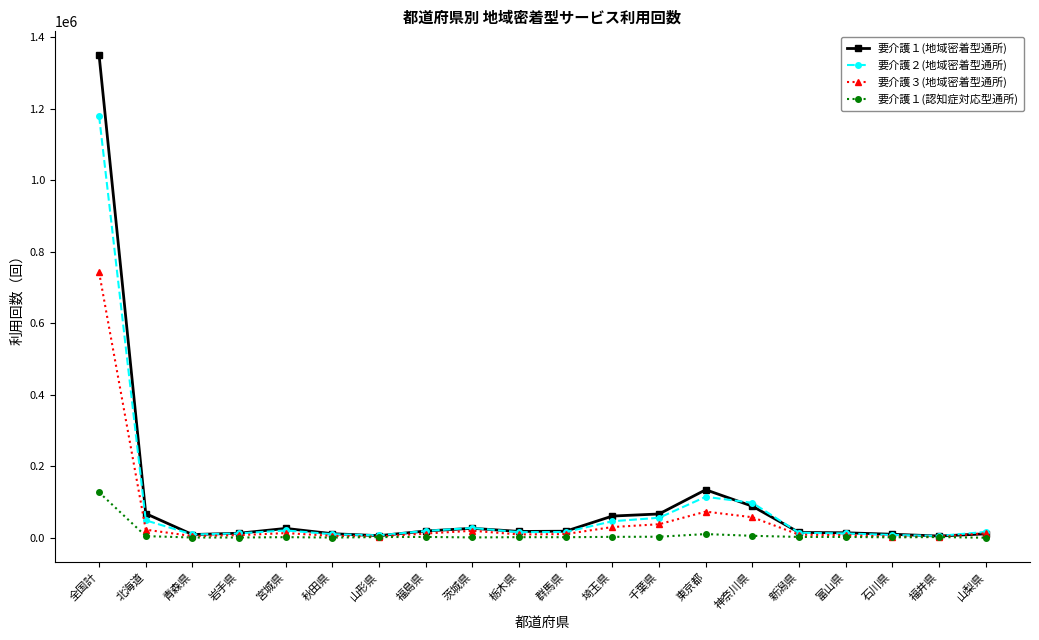

What is the minimum value for 要介護１(地域密着型通所)?

5129